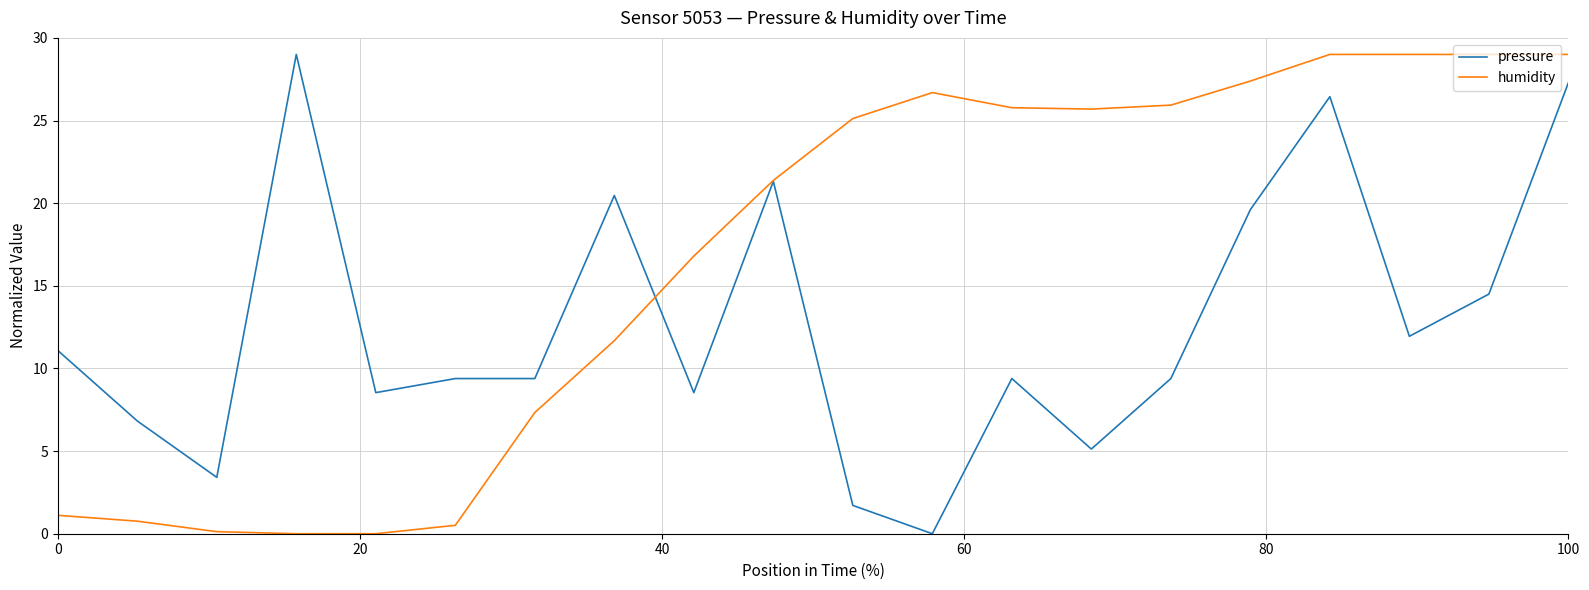

What is the greatest value displayed?

29.0